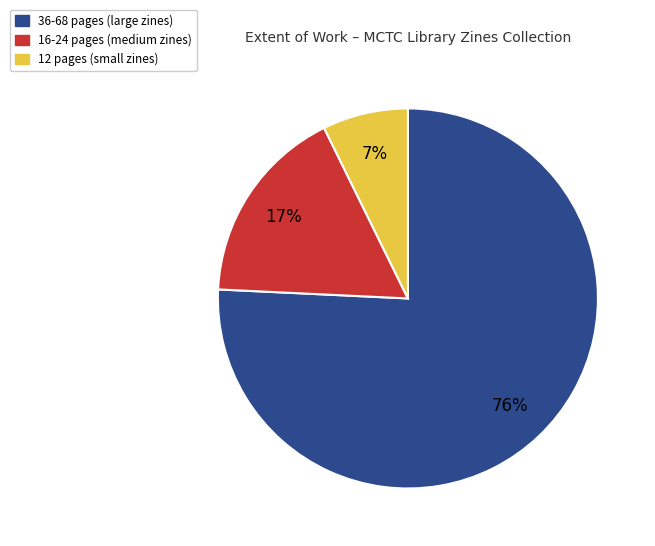

Does any single category account for the majority?

Yes